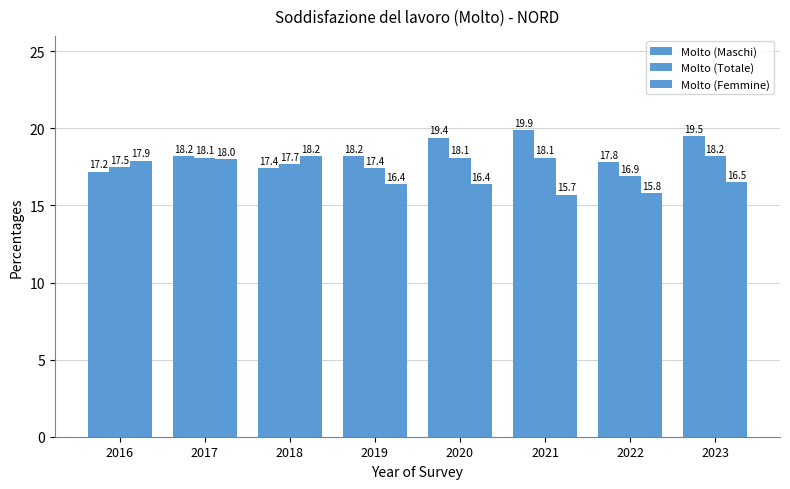

Is it true that Molto (Totale) equals 16.9 at 2022?

True